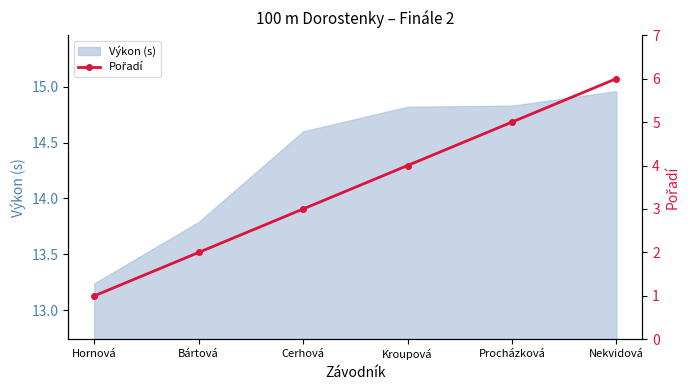

The Výkon (s) series shows 14.6 at Cerhová. True or false?

True